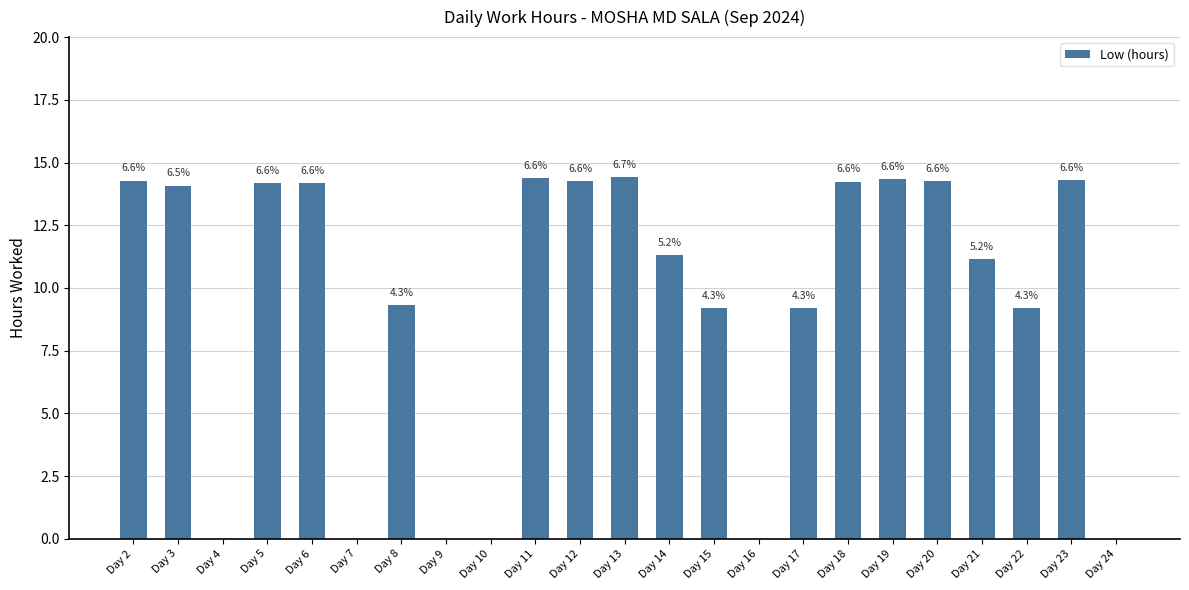

What is the maximum value shown in the chart?

14.4